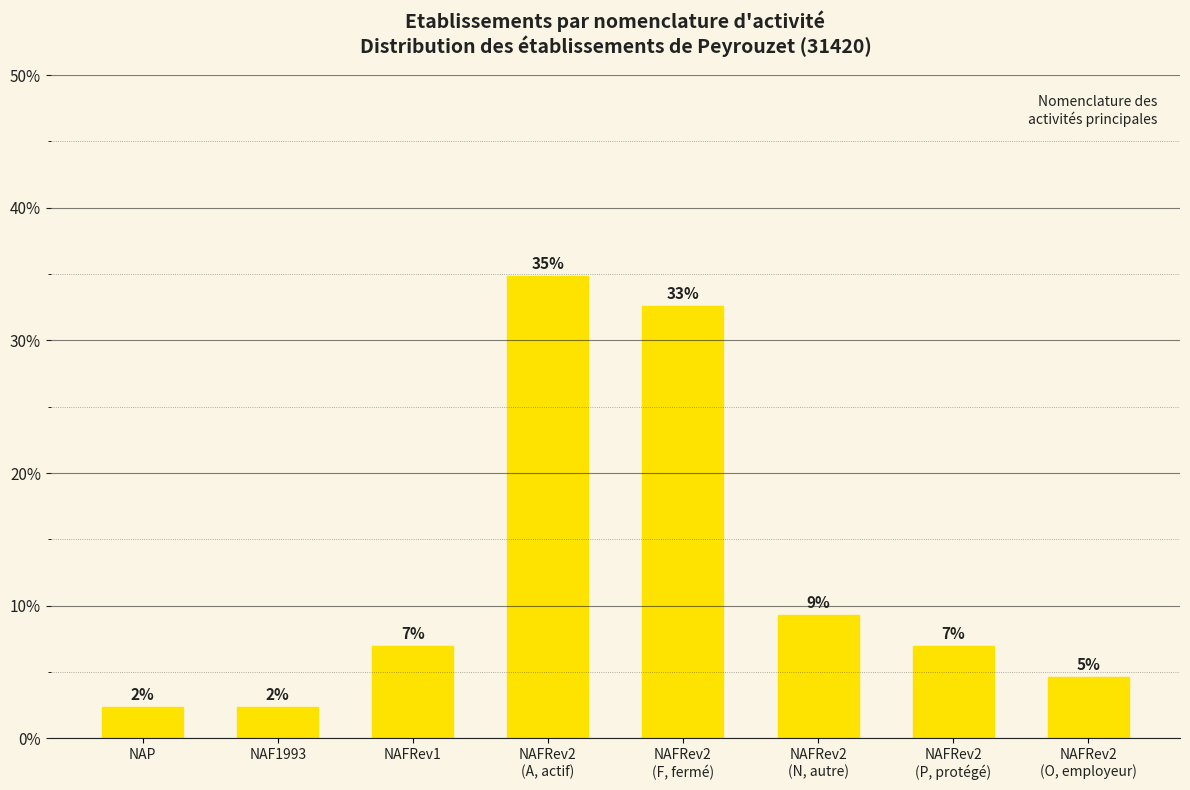

How many bars are there in total?

8